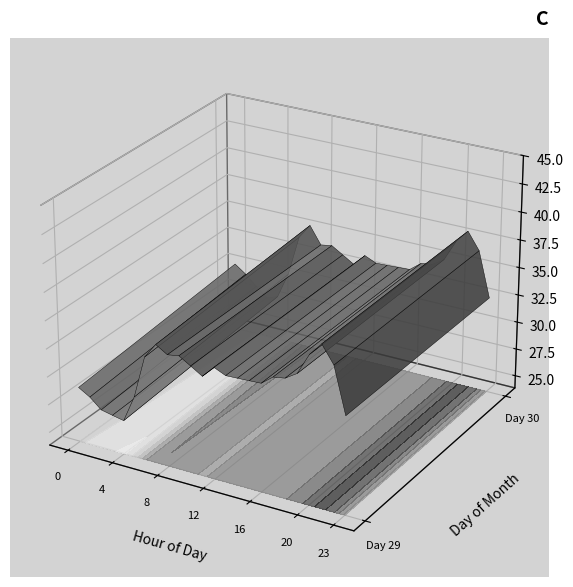

Read the 1 value at 6.

34.0